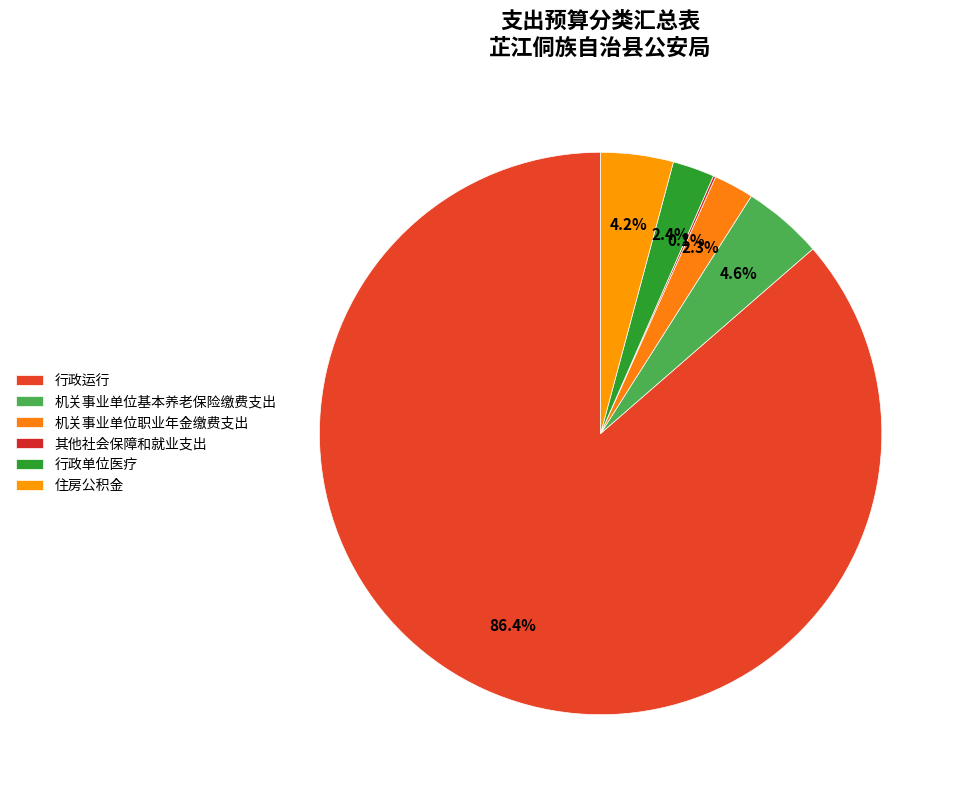

How many segments does this pie chart have?

6